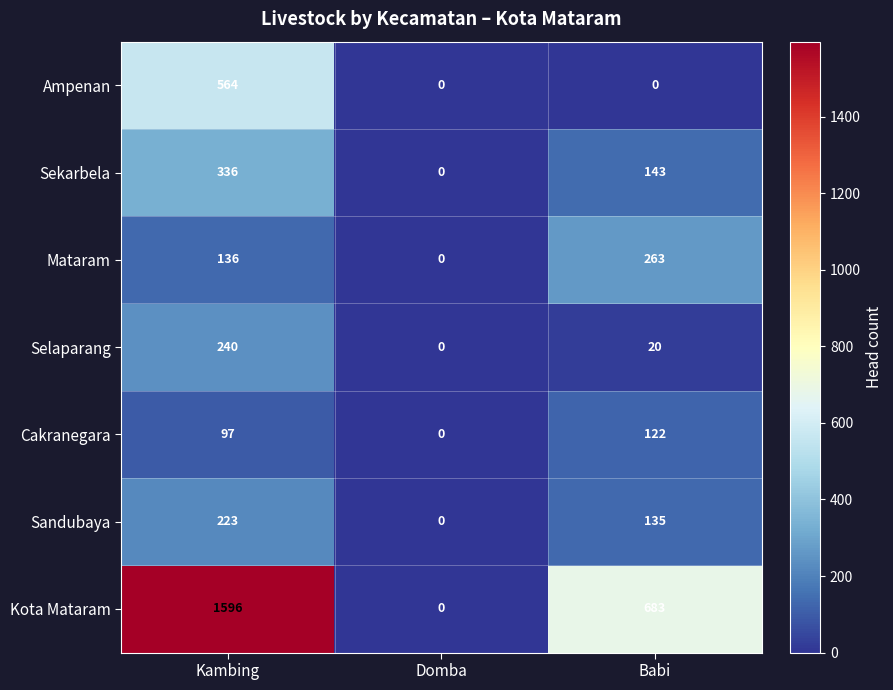

The Mataram series shows 263 at Babi. True or false?

True